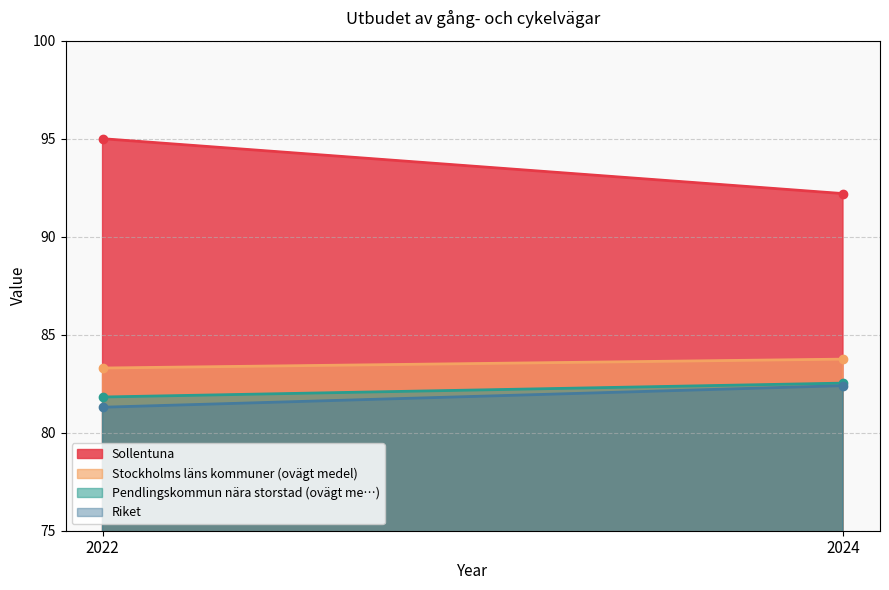

How many values in the Sollentuna series are below 95?

1